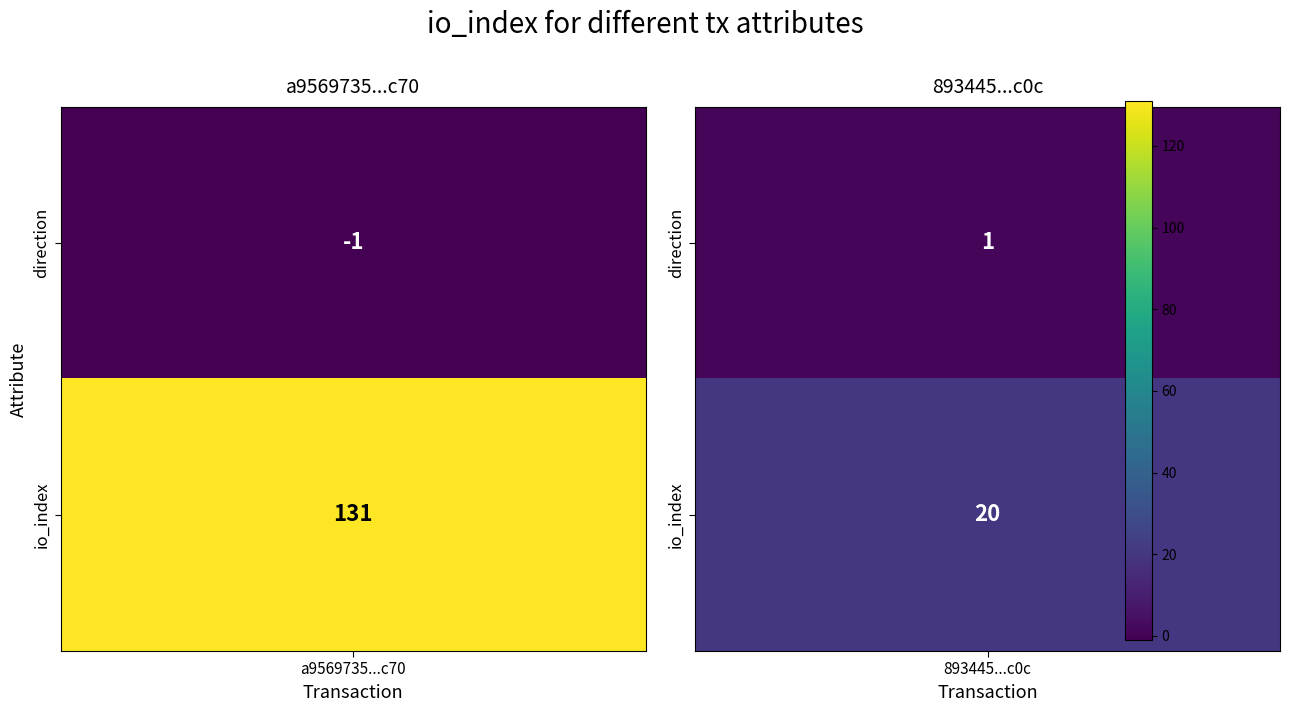

How many values in the 893445343f0079b8733b41fbc2f7b77f6dd6f0c series are below 20?

1